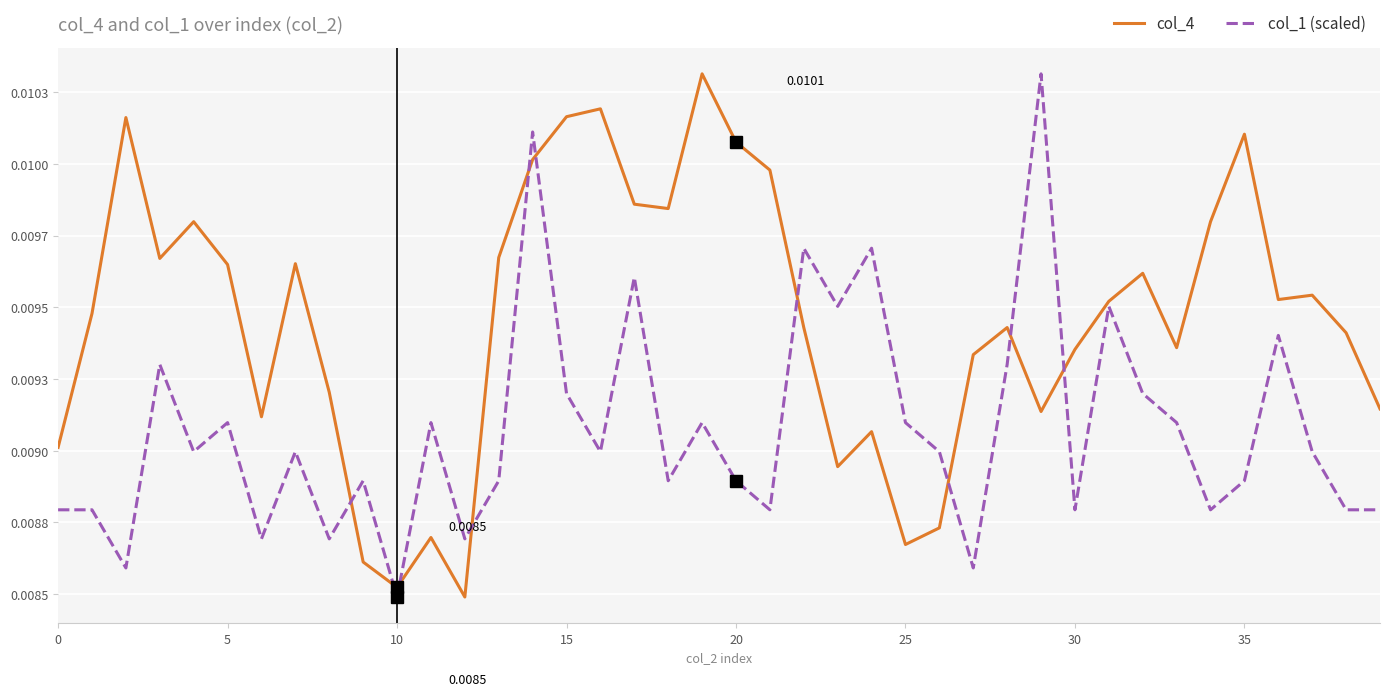

What are all the series names shown in the legend?

col_4, col_1 (scaled)